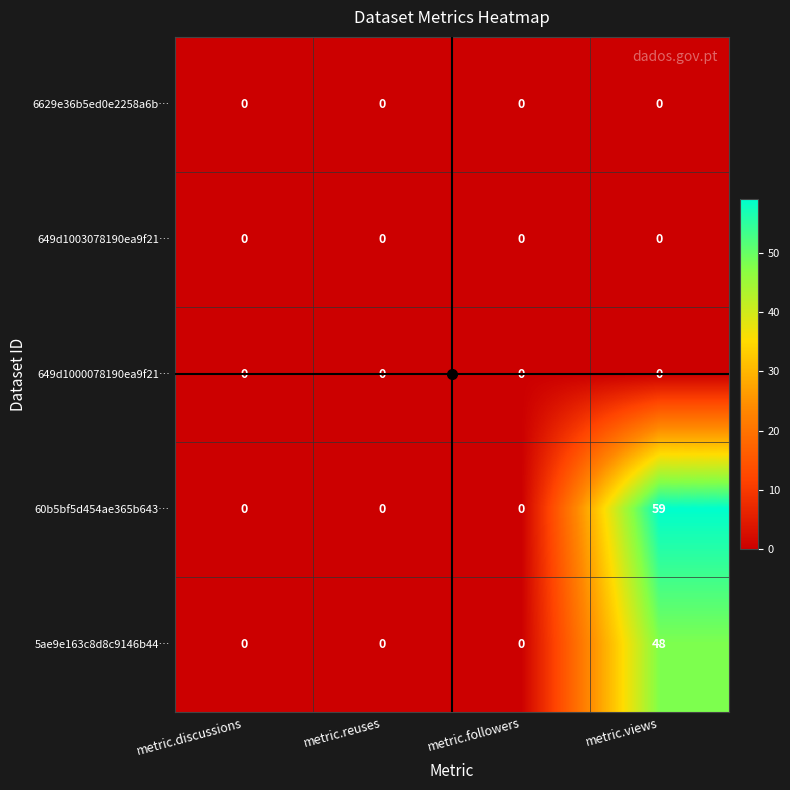

Which series has the largest total across all categories?

60b5bf5d454ae365b643…